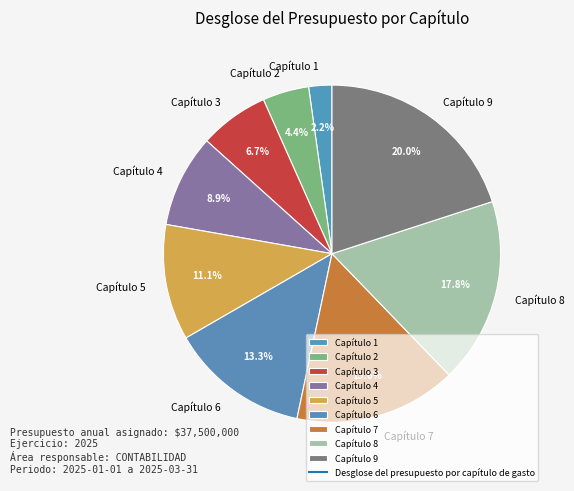

To the nearest percent, what portion does Capítulo 8 represent?

18%